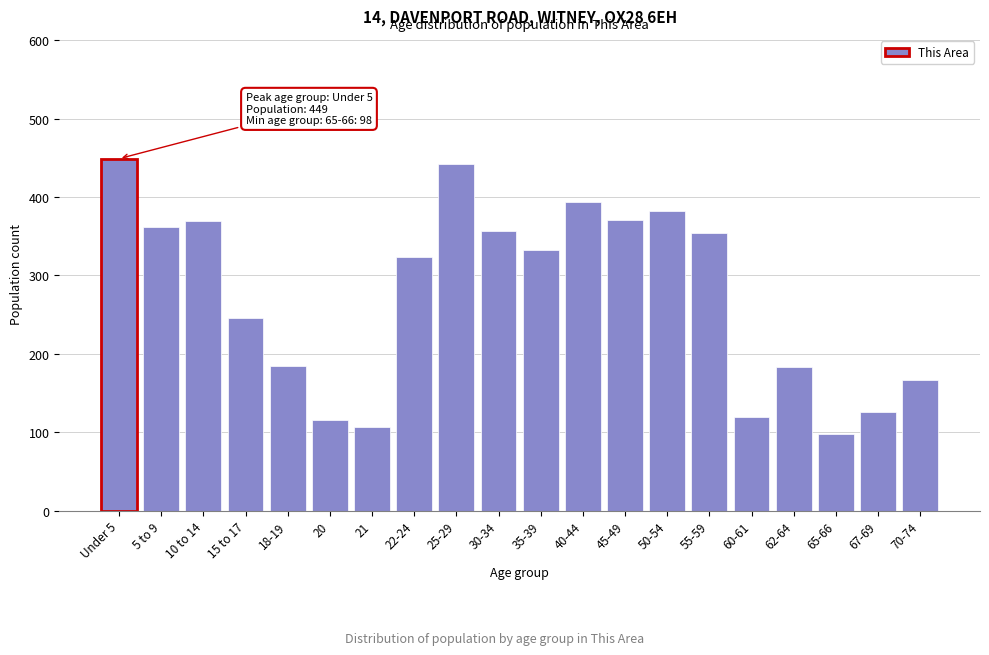

What is the average value?

274